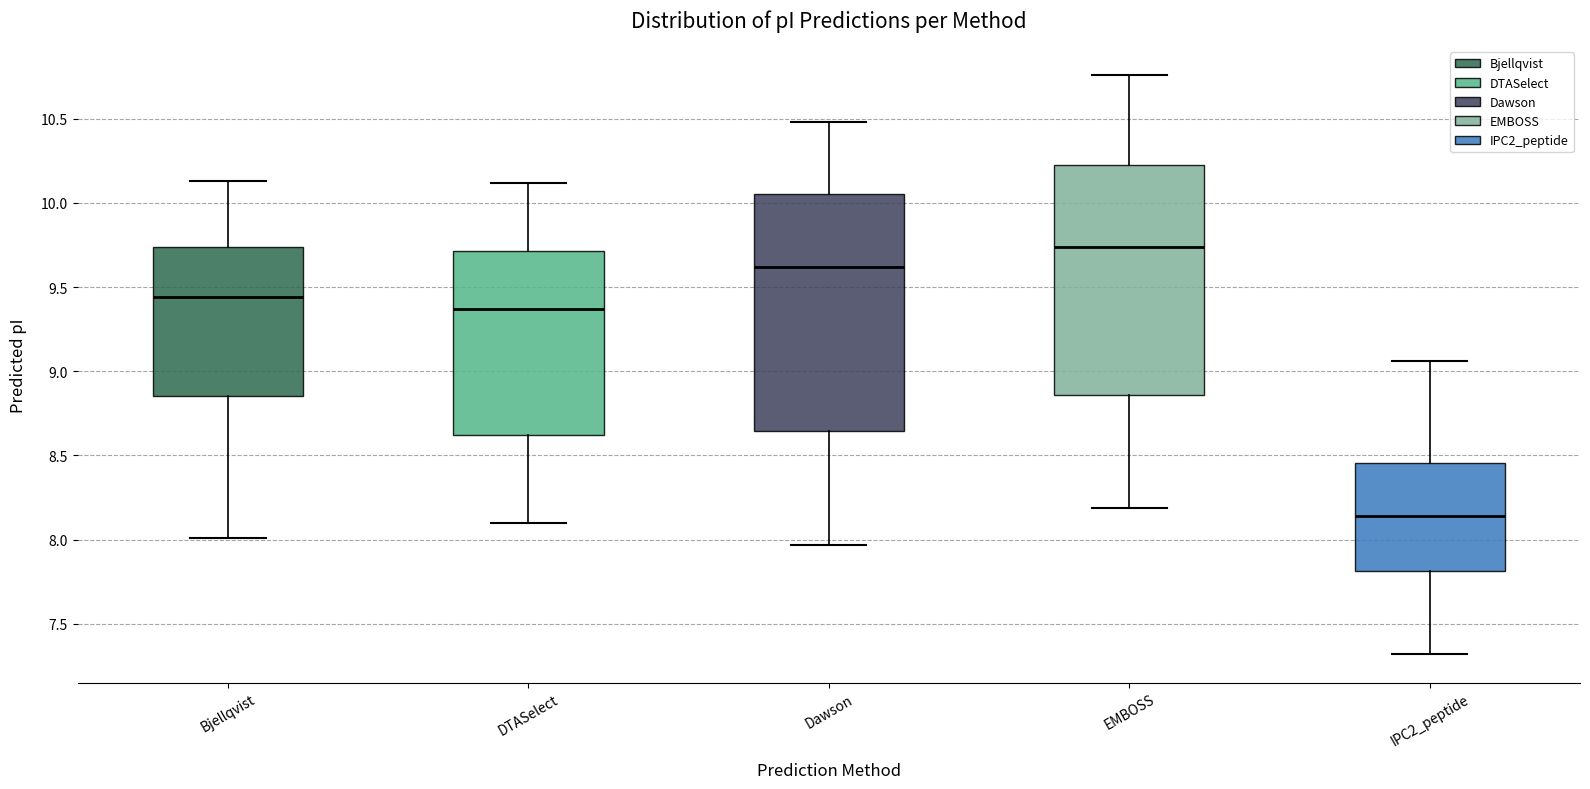

Where does the median line of the box for EMBOSS sit on the y-axis? The values are not printed on the chart, so give them approximately, as read against the axis.

9.75